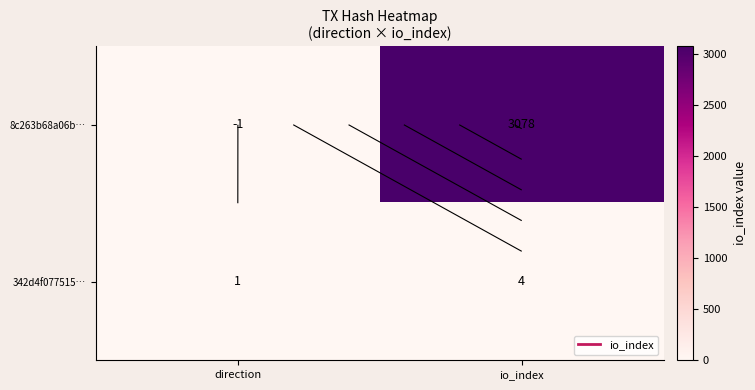

How many values in the 342d4f077515… series are below 4?

1